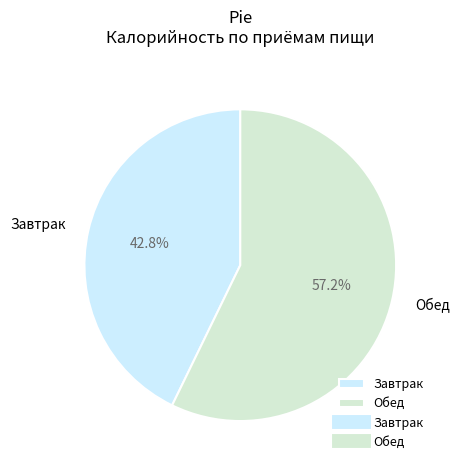

Does any single category account for the majority?

Yes